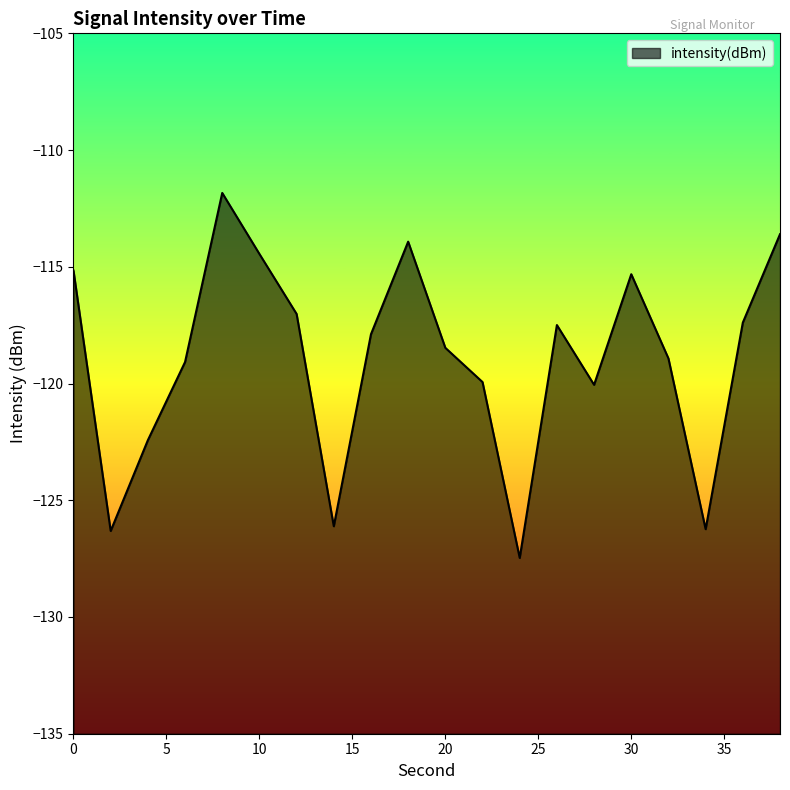

How many lines are shown in the chart?

1